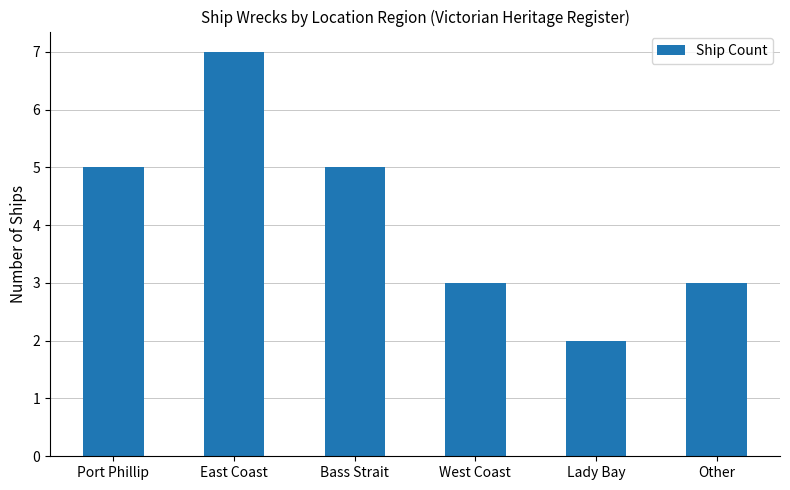

Count the number of categories in the chart.

6